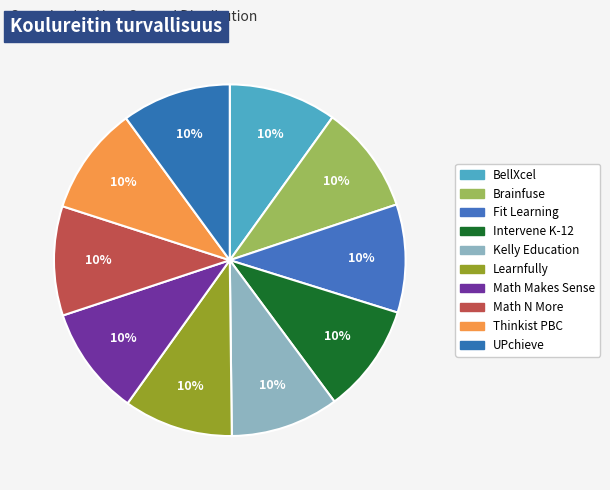

Count the number of slices in the pie.

10